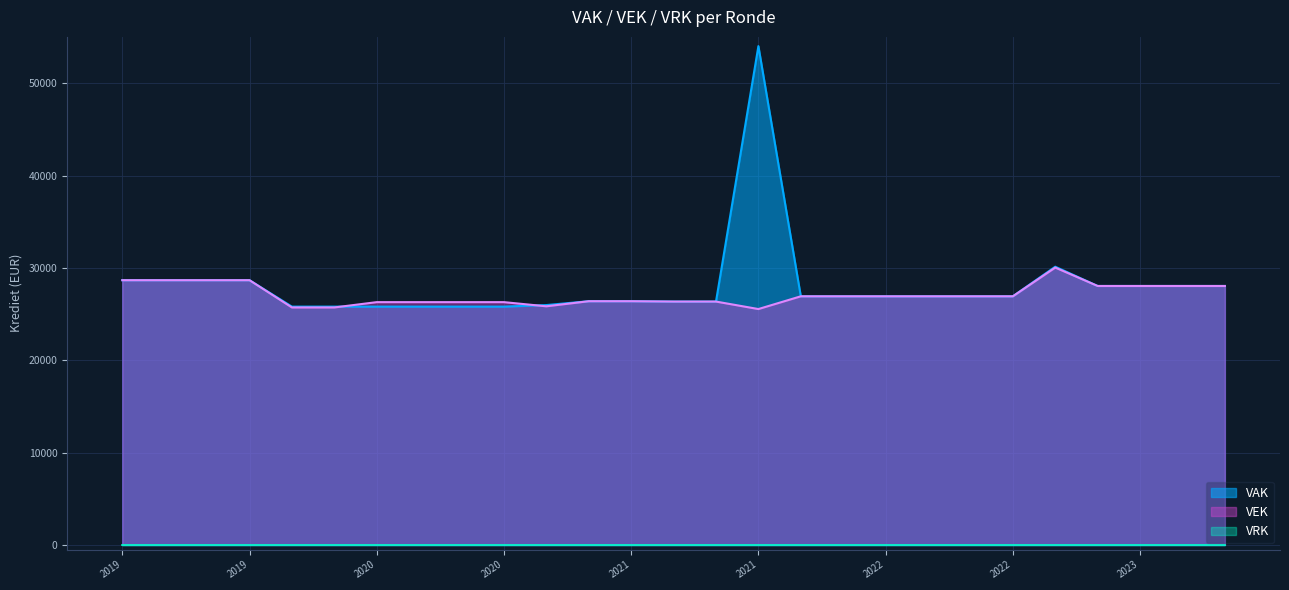

Between which two adjacent categories do VAK and VEK first intersect?

2020 Opmaak - goedgekeurd and 2020 1ste aanpassing – ontwerp